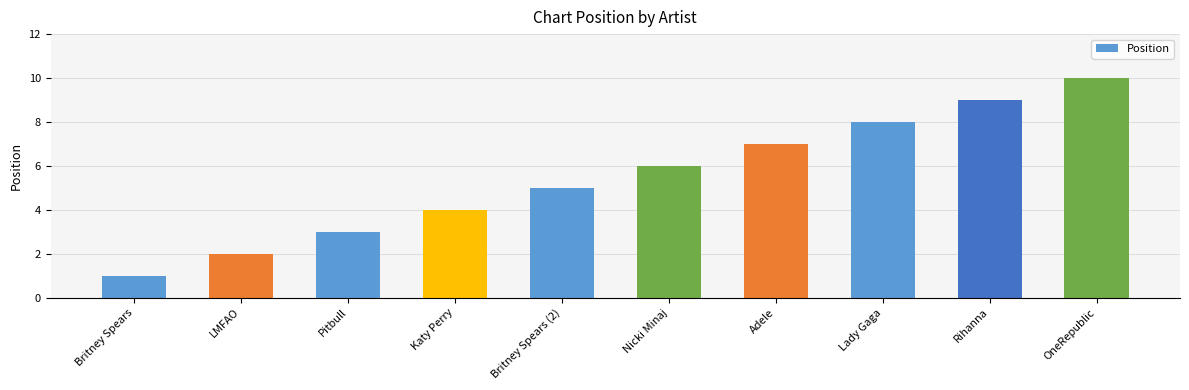

Between Katy Perry and Nicki Minaj, which is larger?

Nicki Minaj